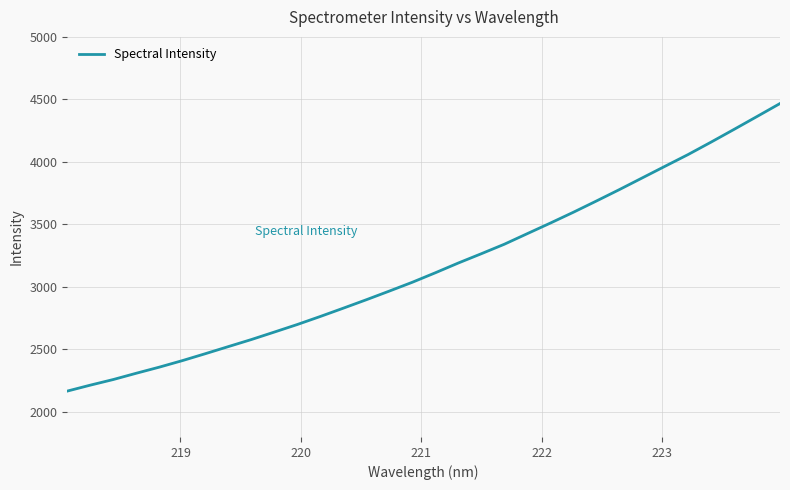

What is the difference between the maximum and minimum values?

2300.0